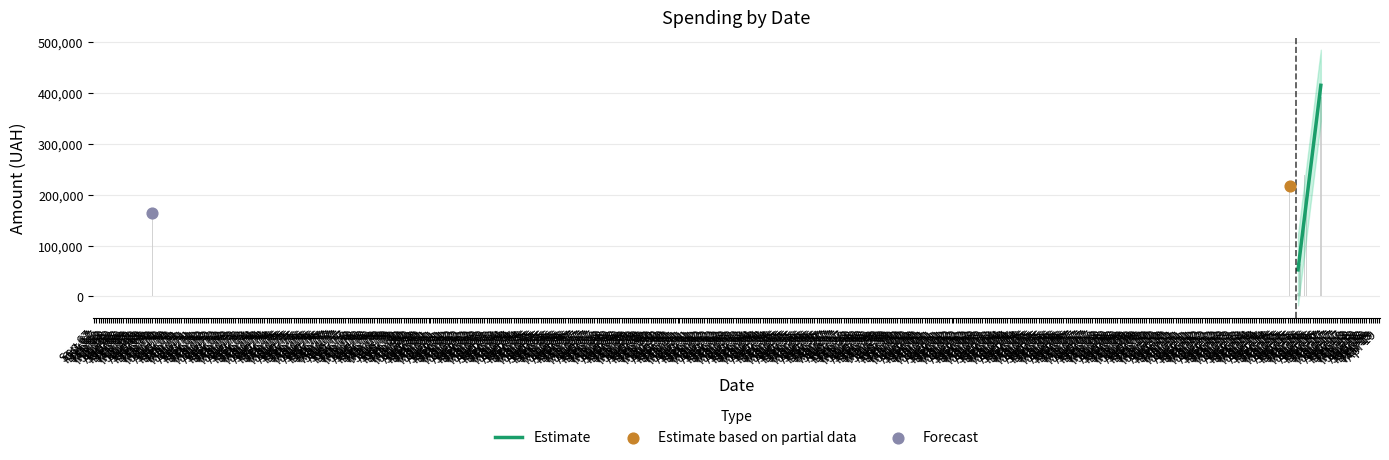

What is the change in value from Jan 16 to Feb 16?

+33566.8